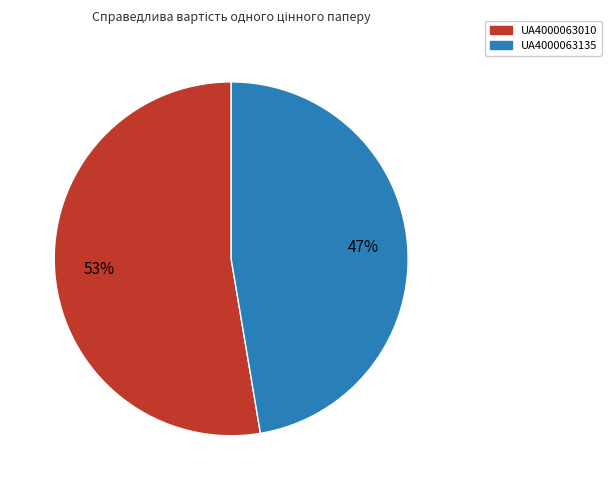

Does UA4000063010 represent more than half of the total?

Yes